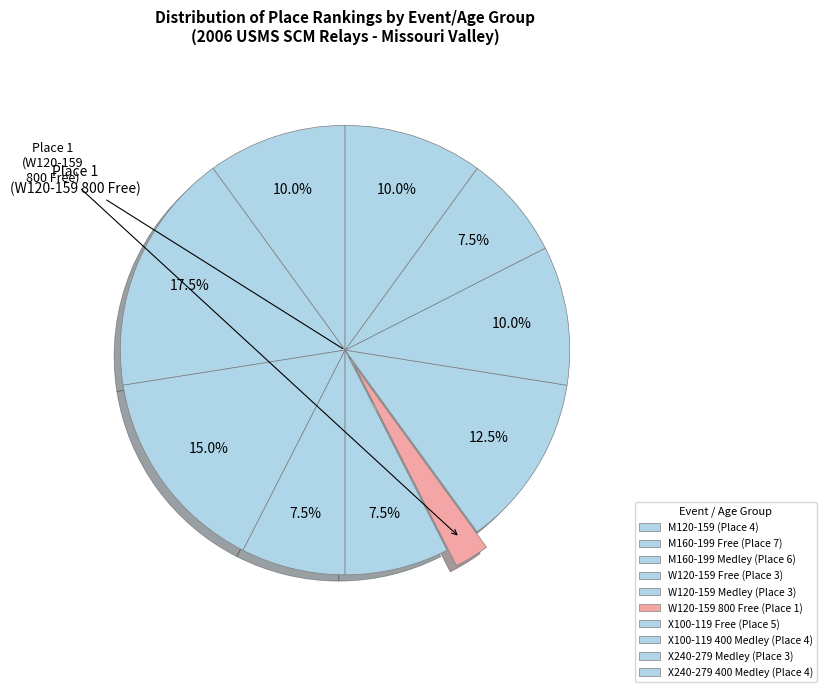

To the nearest percent, what is the difference between the largest and smallest slice percentages?

15%